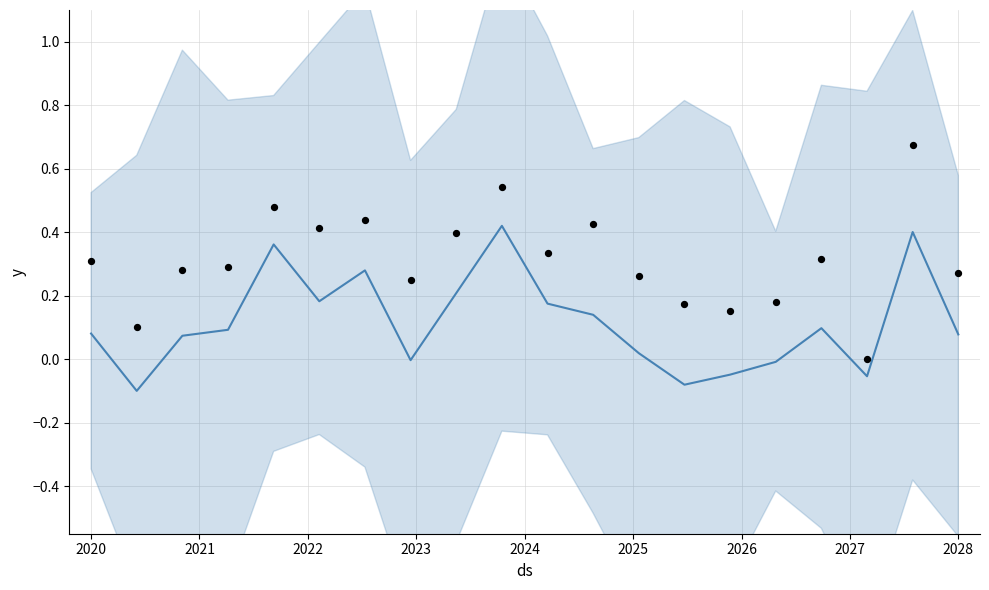

Which series contains the highest Y value?

observations